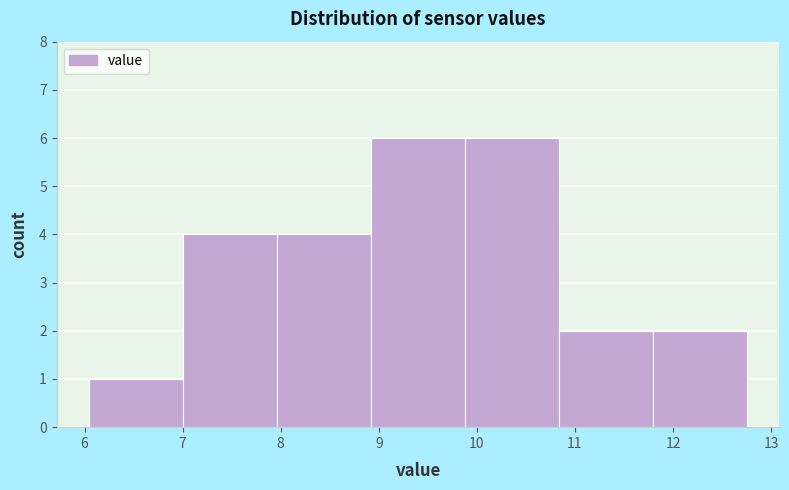

Reading left to right, transcribe this chart: for each bar, give the range it covers on the x-axis and its height. Neither the bar edges nor the heights are printed on the chart, so give them approximately, as read against the axes.

6.1 to 7.0: 1
7.0 to 8.0: 4
8.0 to 8.9: 4
8.9 to 9.9: 6
9.9 to 10.8: 6
10.8 to 11.8: 2
11.8 to 12.8: 2